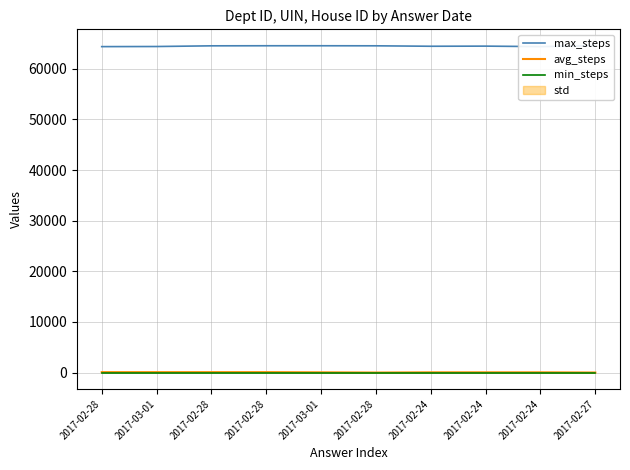

True or false: min_steps has more than 2 interior local peaks.

False